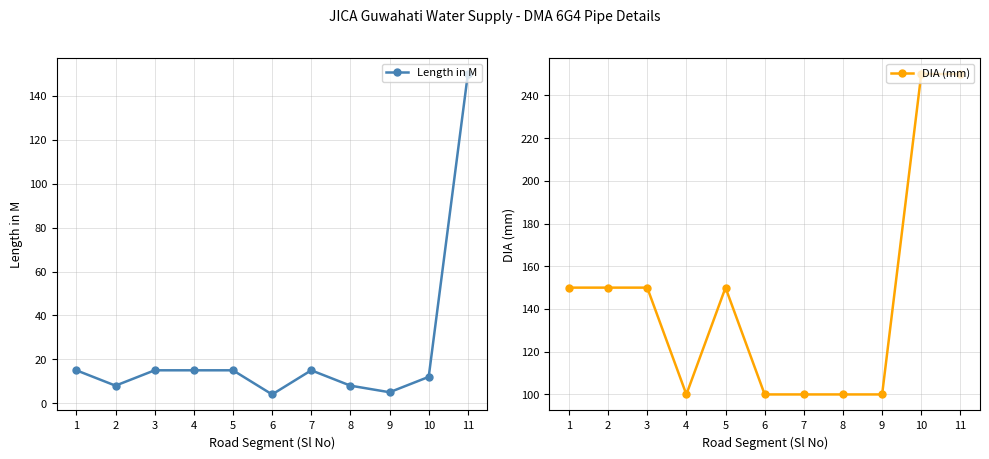

Reading right to left, list all the values displayed in this chart.

Length in M: 150	12	5	8	15	4	15	15	15	8	15
DIA (mm): 250	250	100	100	100	100	150	100	150	150	150